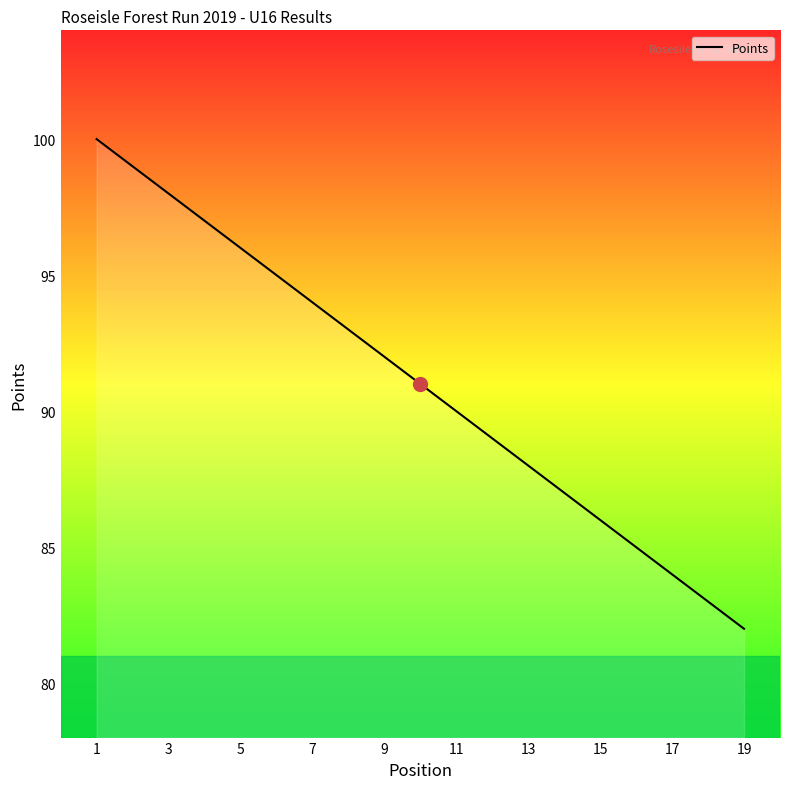

What is the sum of all values?

1729